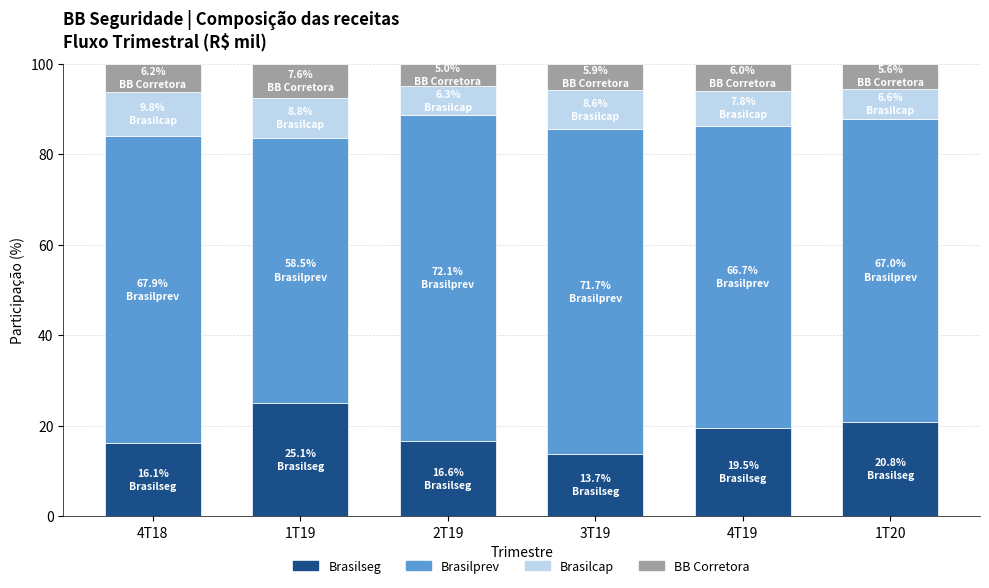

Is it true that Brasilseg equals 19.5 at 4T19?

True